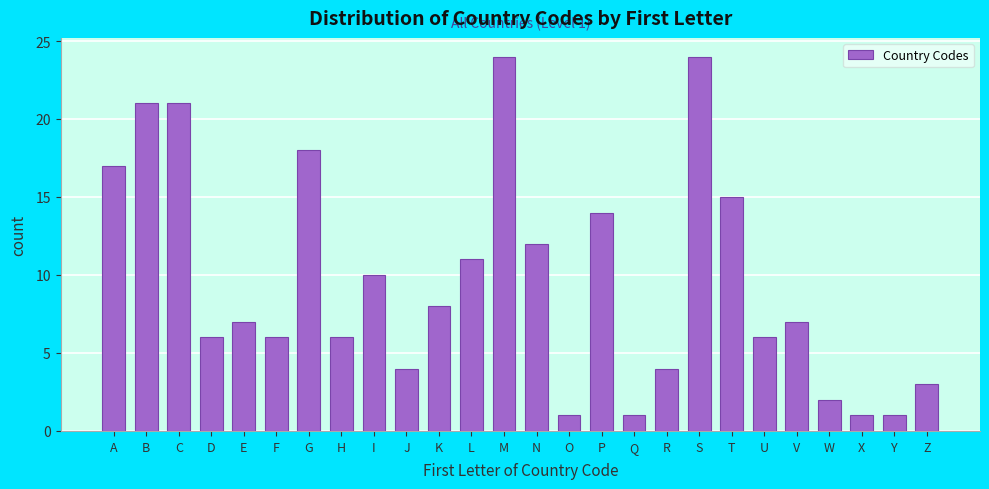

Reading left to right, extract all data points from this chart.

17	21	21	6	7	6	18	6	10	4	8	11	24	12	1	14	1	4	24	15	6	7	2	1	1	3